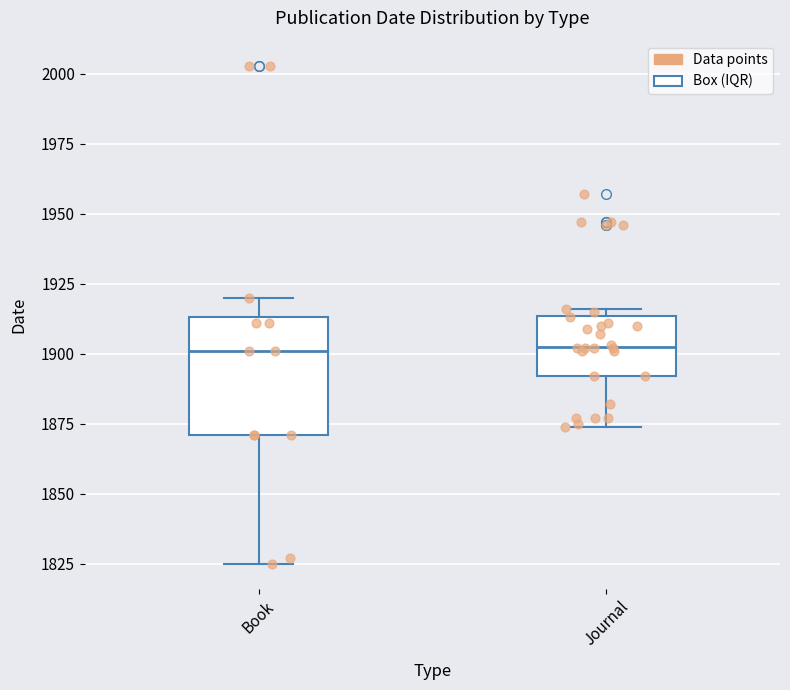

Reading left to right, read every box against the y-axis: the position of its median line, the range the box covers, and the ends of its whiskers. The values are not printed on the chart, so give them approximately, as read against the axis.

Book: median 1900, box 1870 to 1915, whiskers 1825 to 1920
Journal: median 1905, box 1890 to 1915, whiskers 1875 to 1915 (just above the box's upper edge)